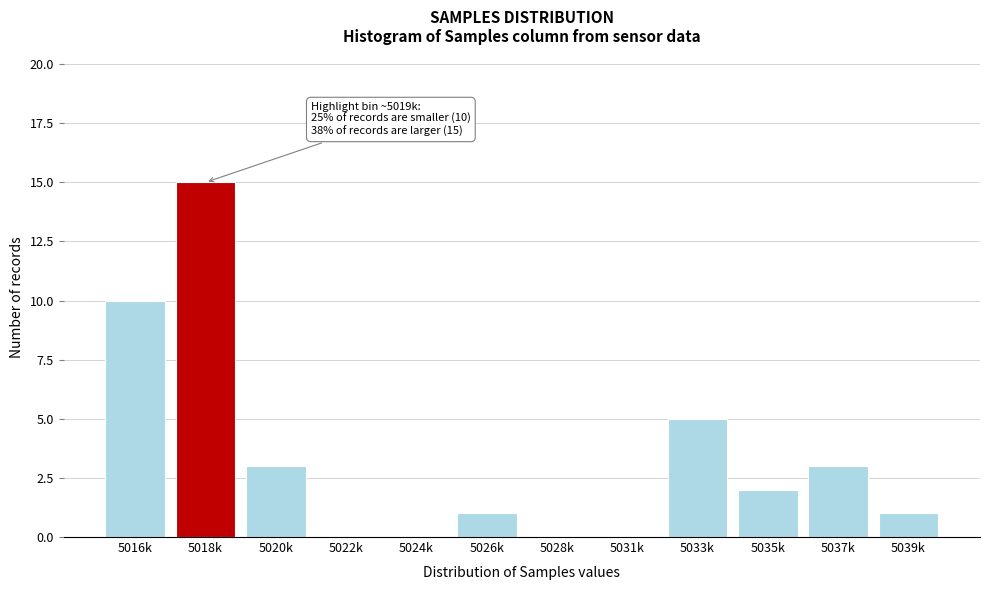

Reading left to right, transcribe all the data shown in this chart.

5016k=10	5018k=15	5020k=3	5022k=0	5024k=0	5026k=1	5028k=0	5031k=0	5033k=5	5035k=2	5037k=3	5039k=1